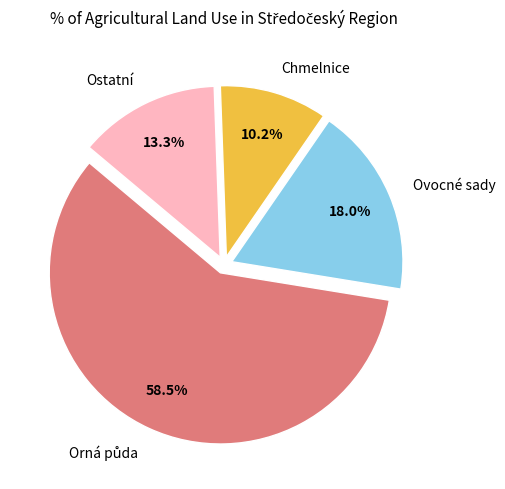

Do Ostatní and Chmelnice together represent more than half of the pie?

No